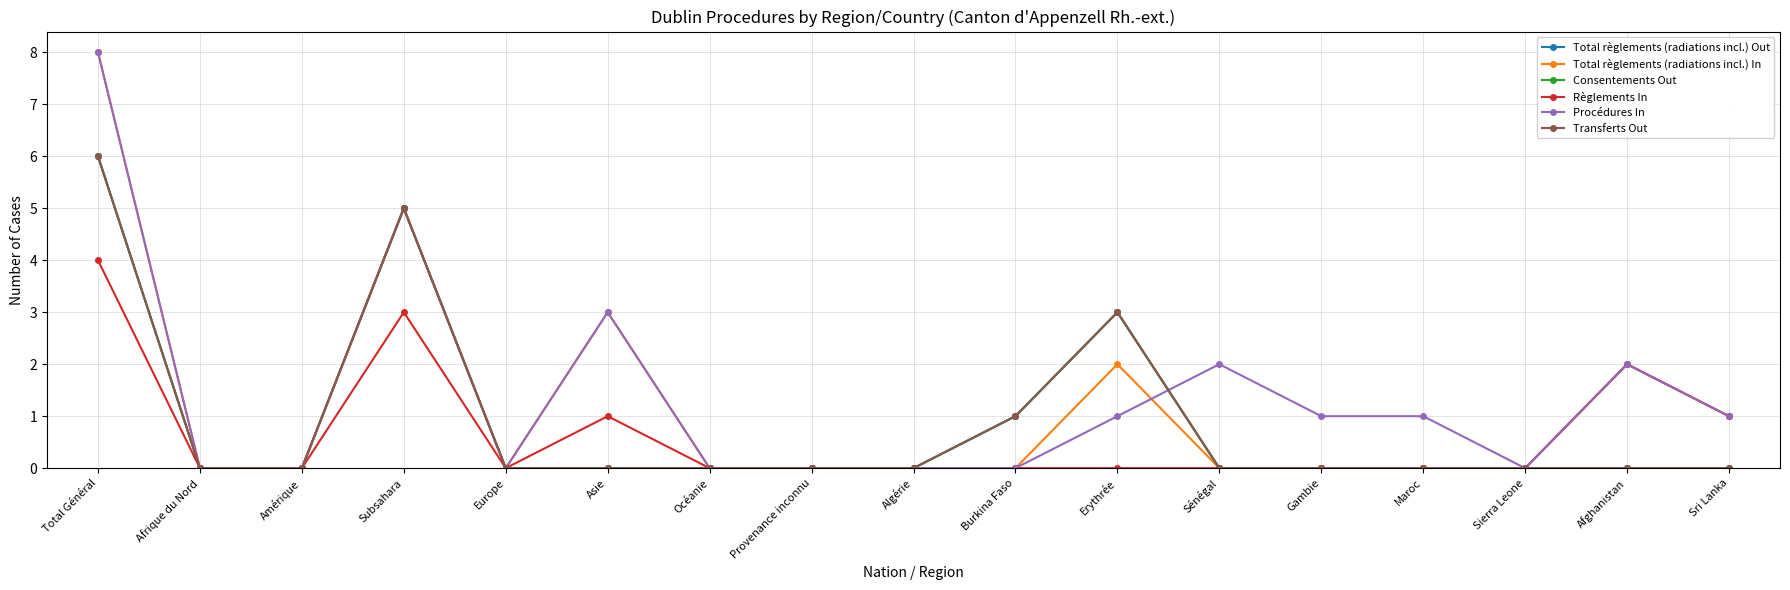

The value of Consentements Out at Sri Lanka is 4. True or false?

False